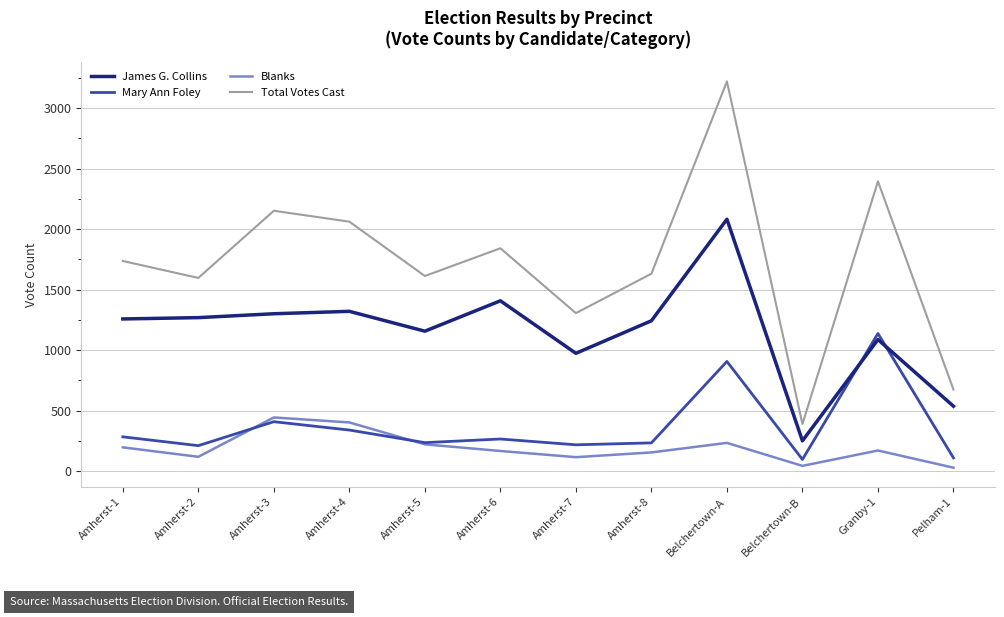

The James G. Collins series shows 2081 at Belchertown-A. True or false?

True